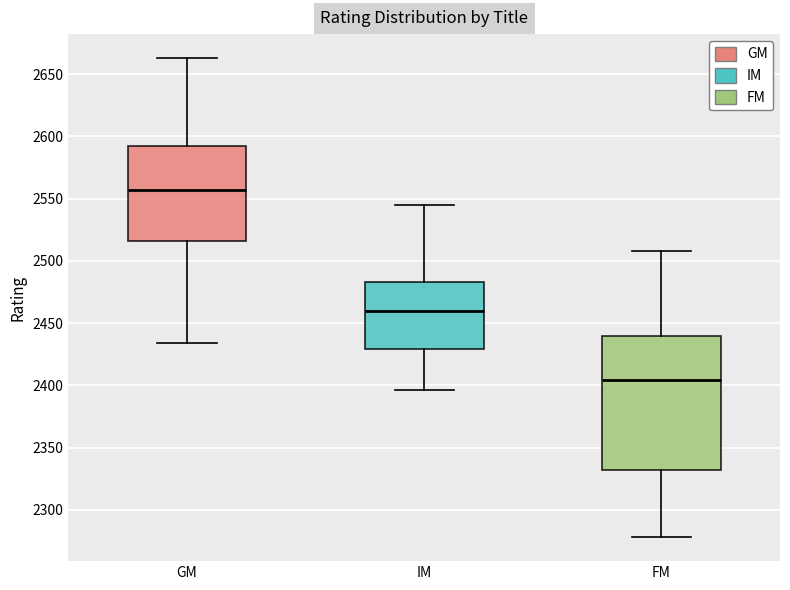

Where does the lower whisker of the box for GM end on the y-axis? The values are not printed on the chart, so give them approximately, as read against the axis.

2435